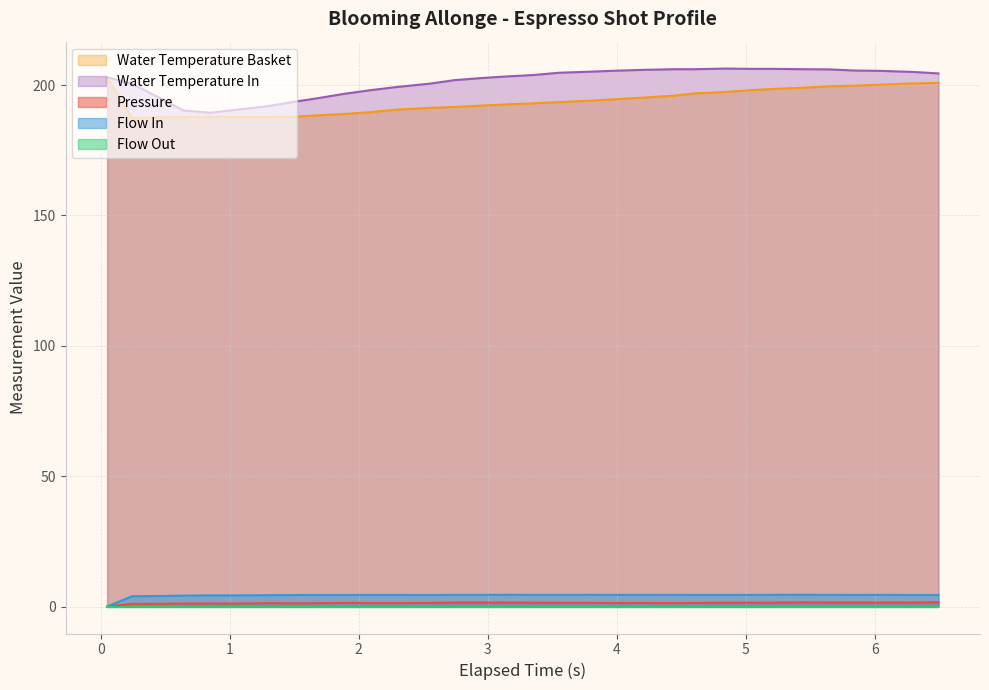

What is the highest value of the flow_in series?

4.5